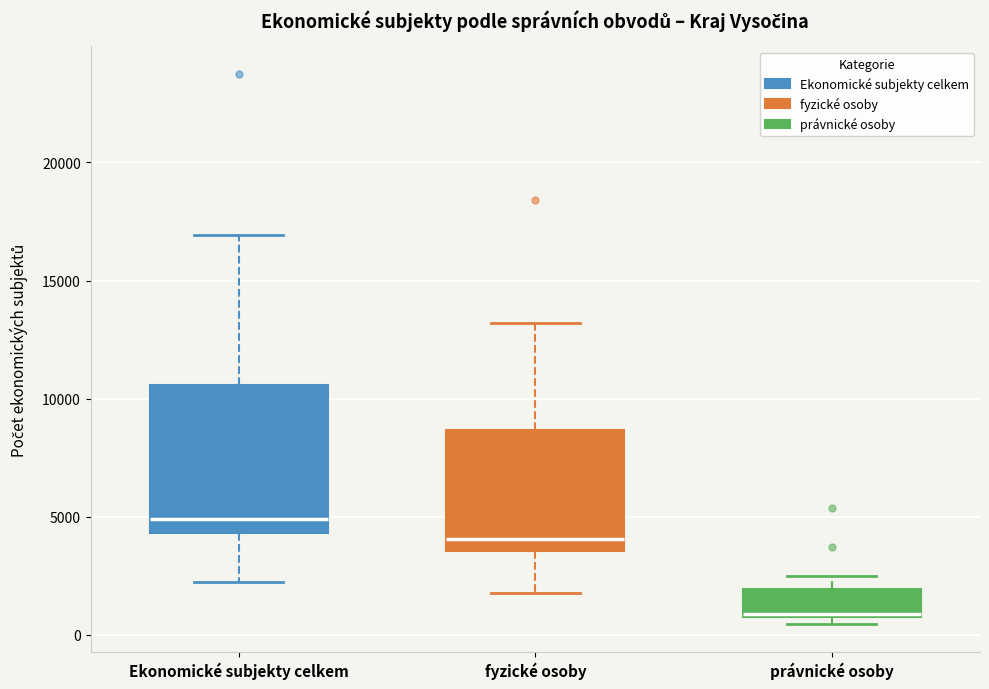

Which box has the highest median line?

Ekonomické subjekty celkem